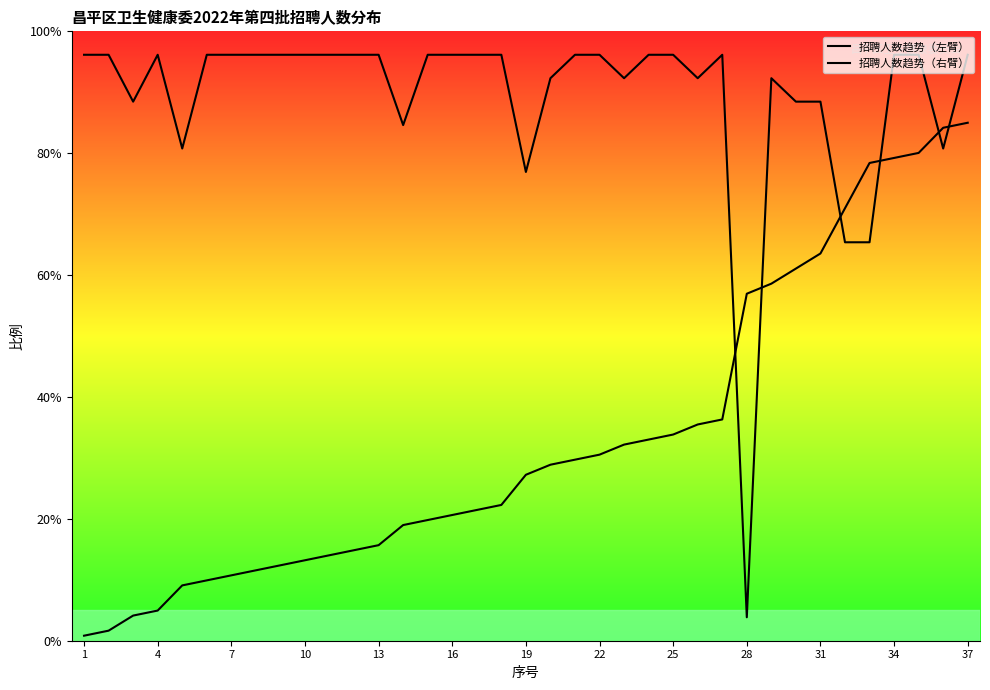

Read the 招聘人数趋势（左臂） value at 19.

22.1